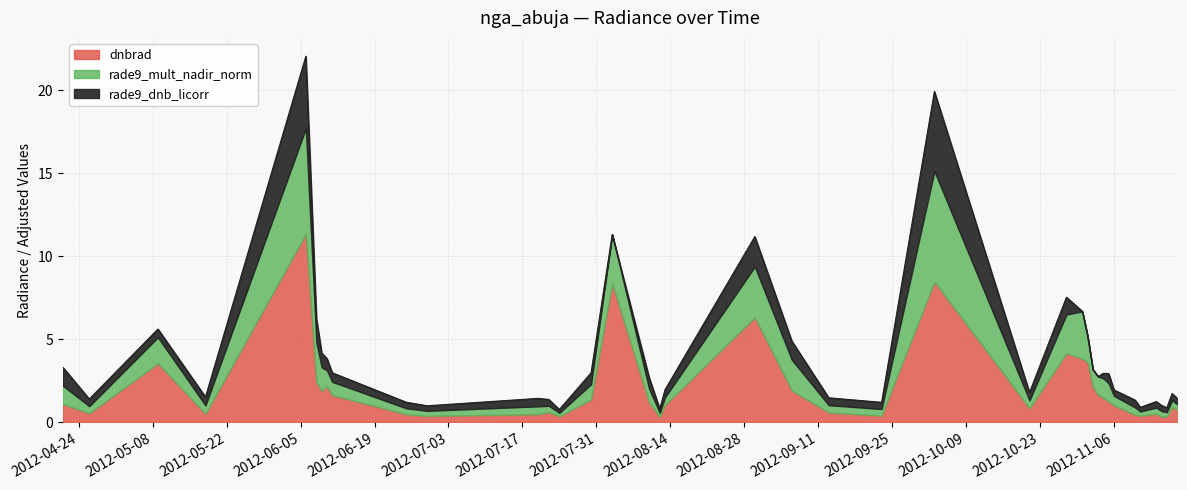

Between 2012-07-20 and 2012-11-03, which series saw the biggest shift?

dnbrad